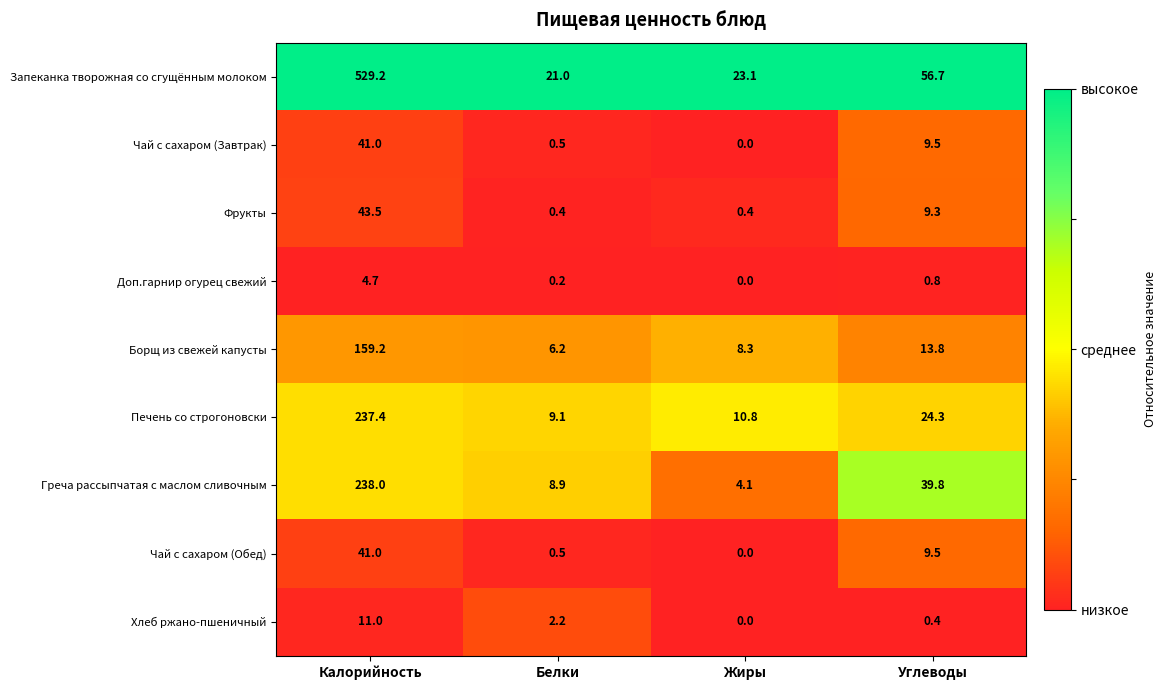

List the labels in order of Чай с сахаром (Завтрак) value, smallest first.

Жиры, Белки, Углеводы, Калорийность